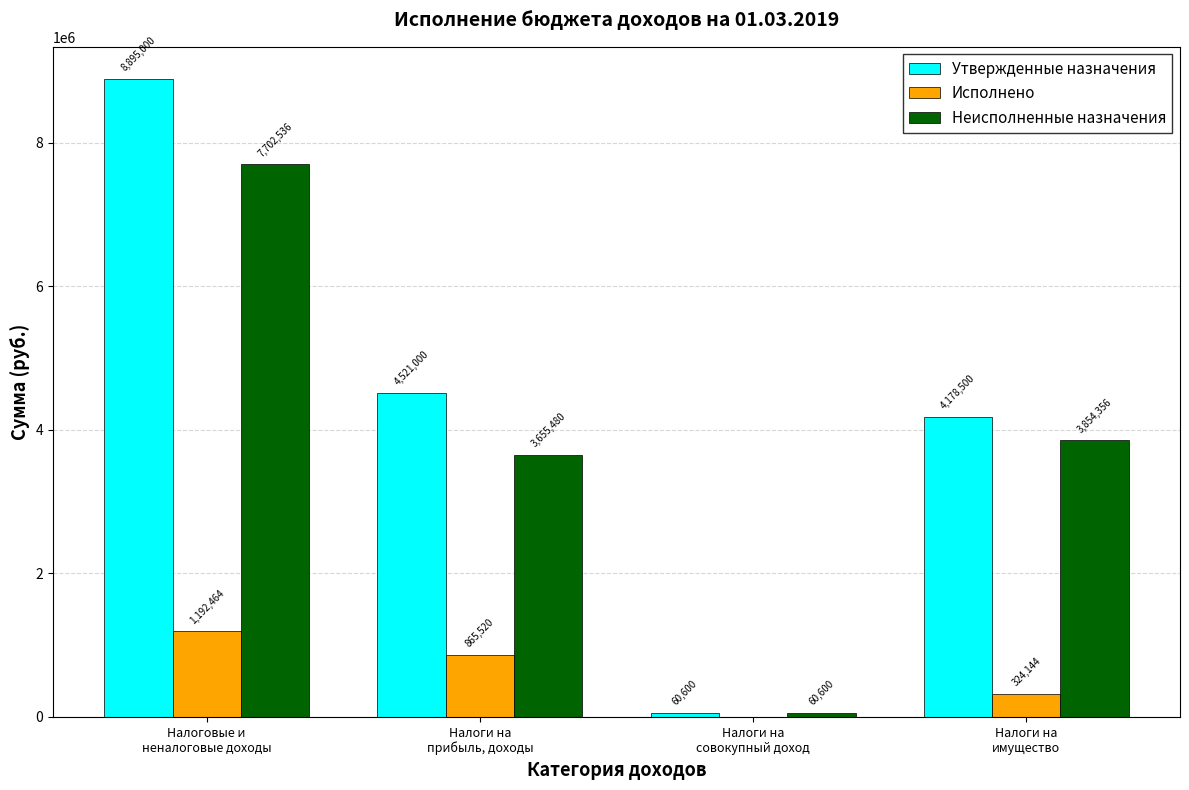

What is the sum of all Утвержденные назначения values?

17655100.0